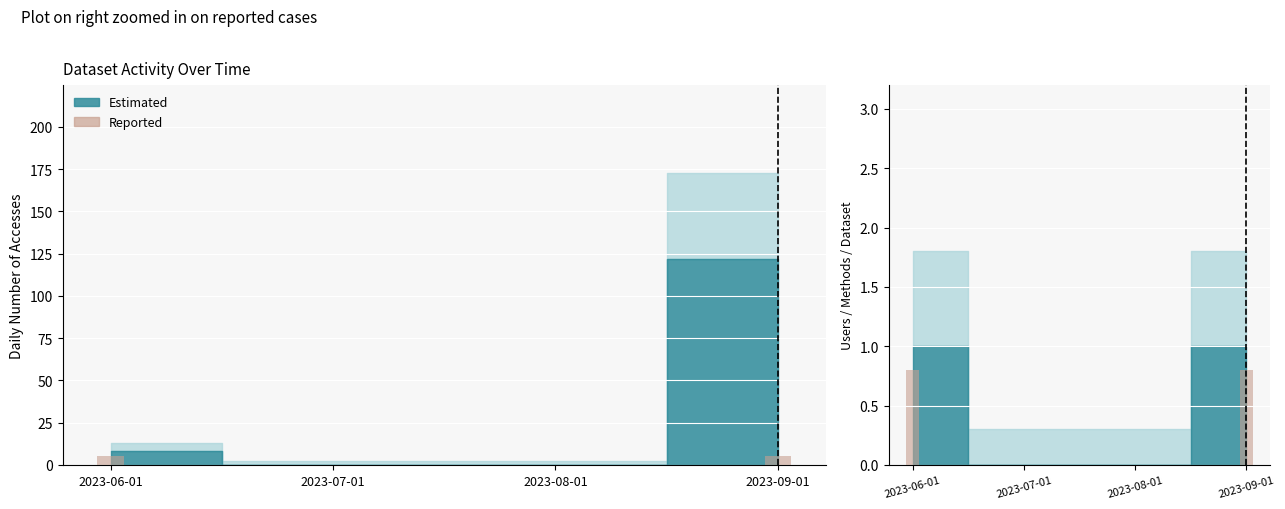

Does the chart contain any negative values?

No